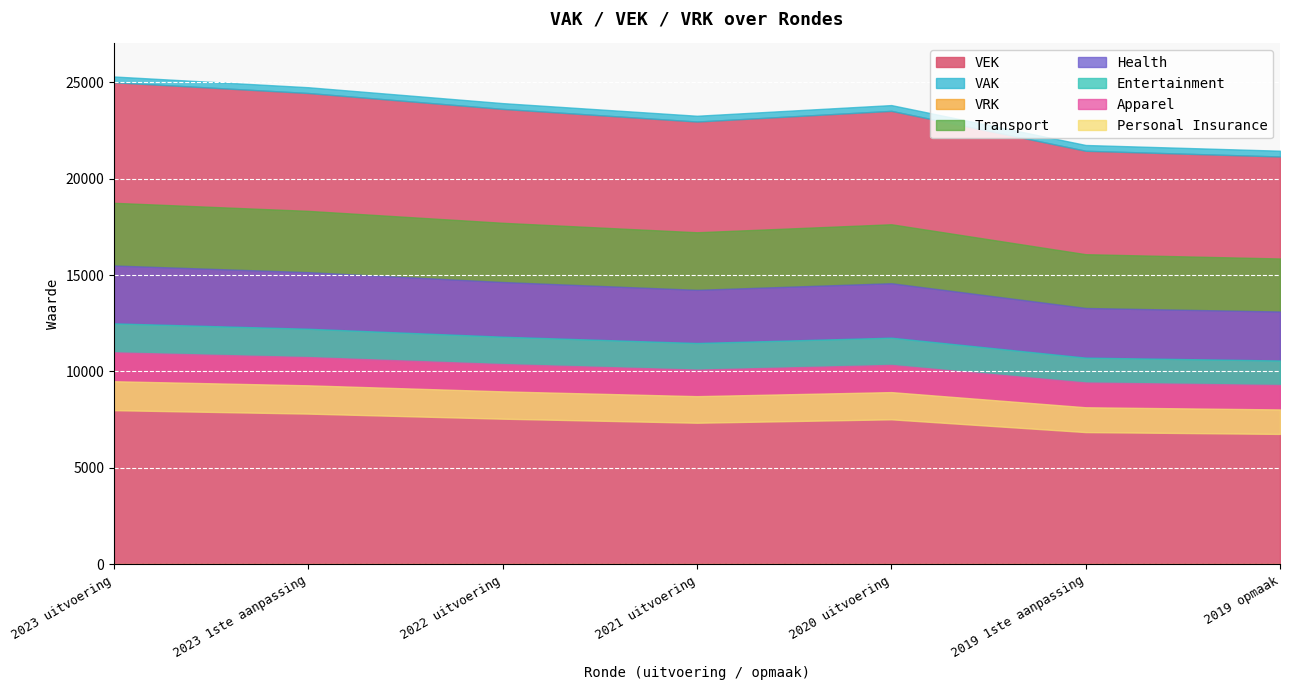

At how many categories does at least one series exceed 24811?

1